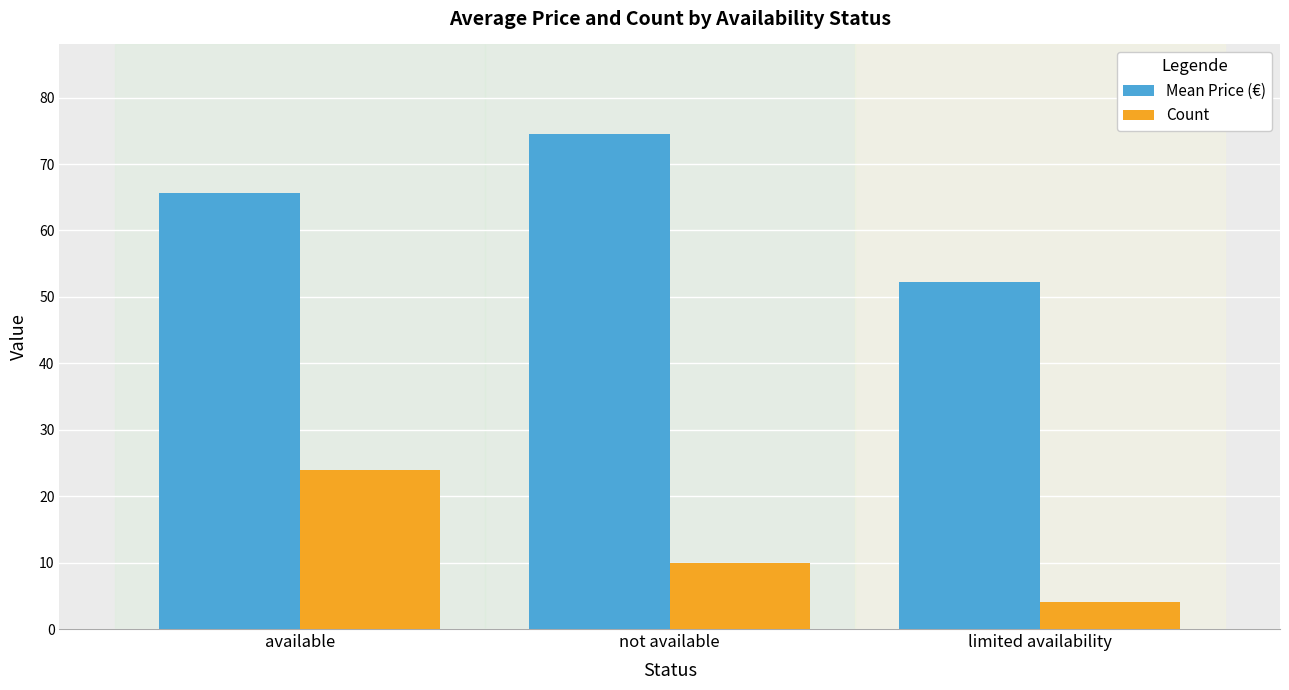

What is the label of the 1st bar from the right?

limited availability